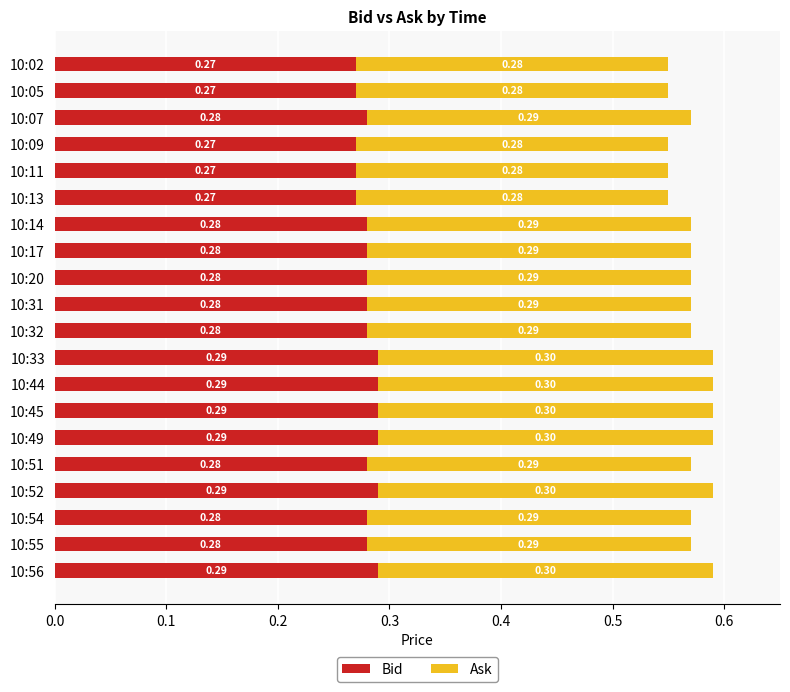

What is the sum of all Bid values?

5.6